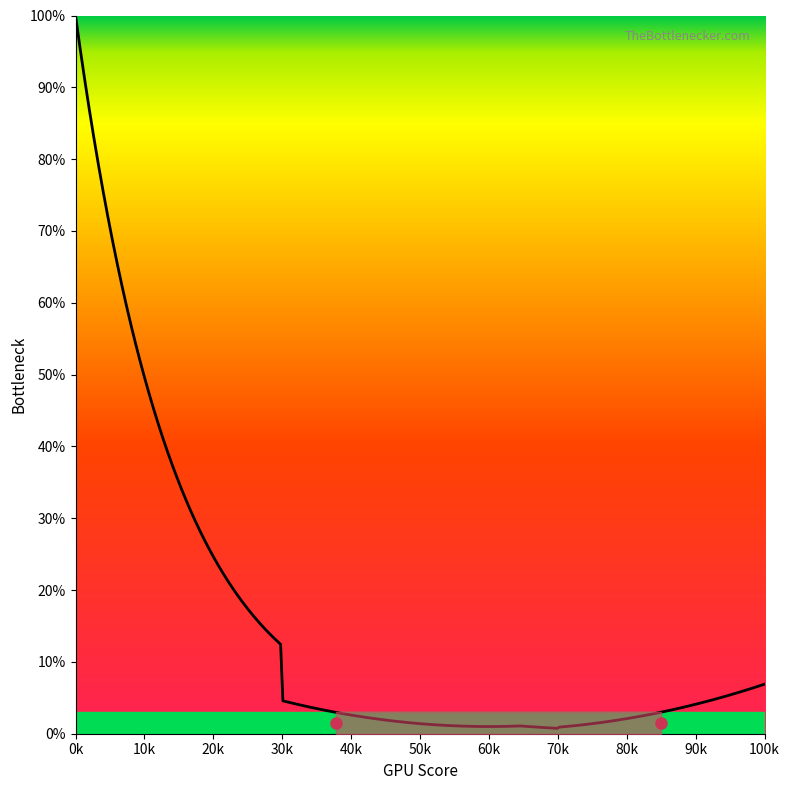

How many lines are shown in the chart?

1